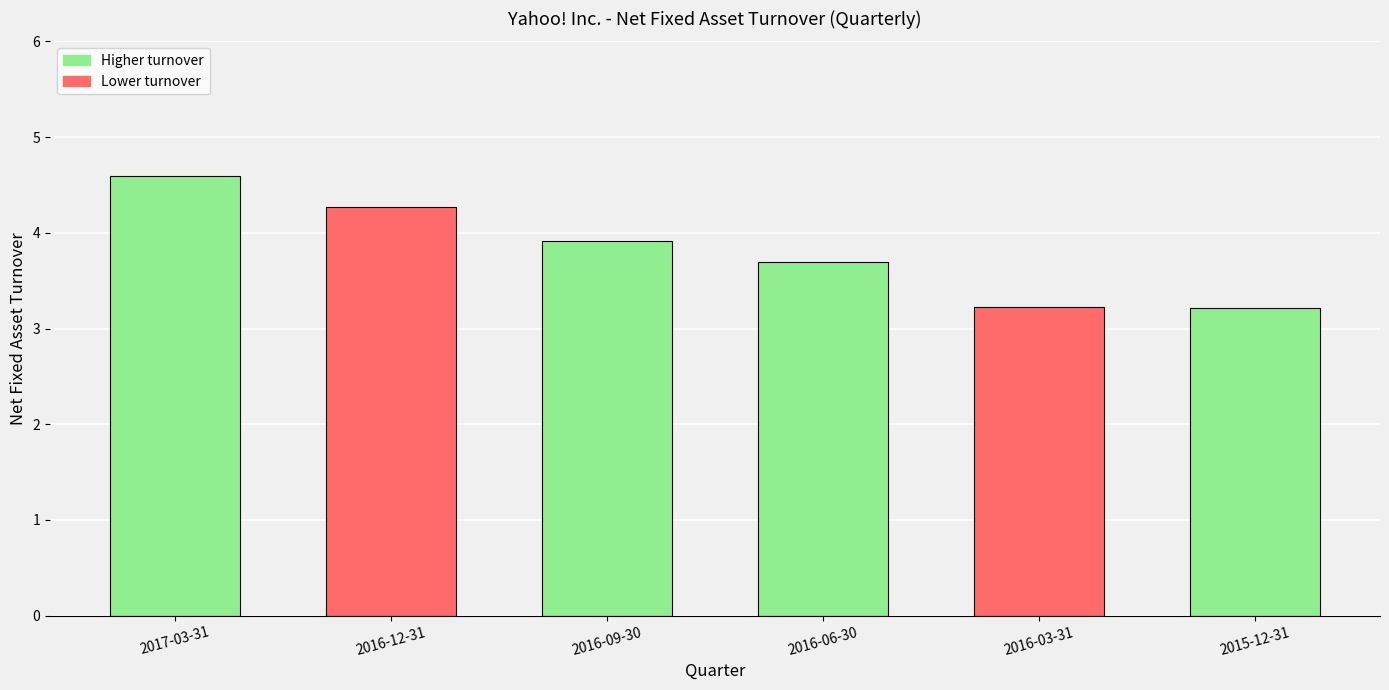

The value at 2016-09-30 is 1.4. True or false?

False